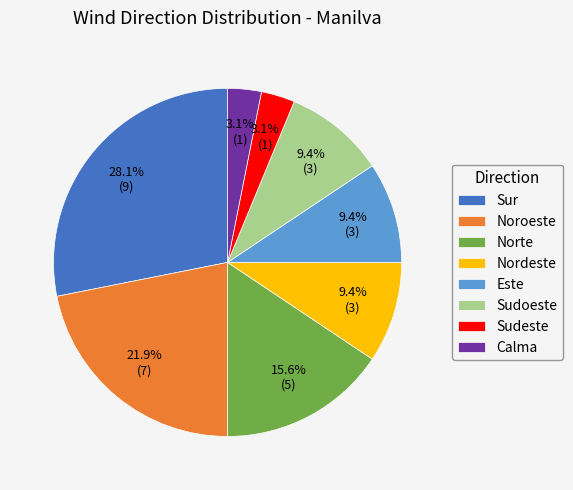

What portion of the pie excludes Norte?

84.4%